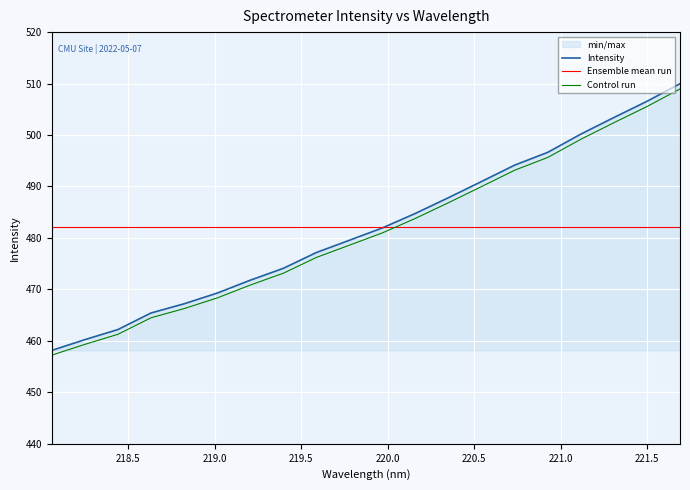

At which category does the chart reach its minimum across all series?

218.0596